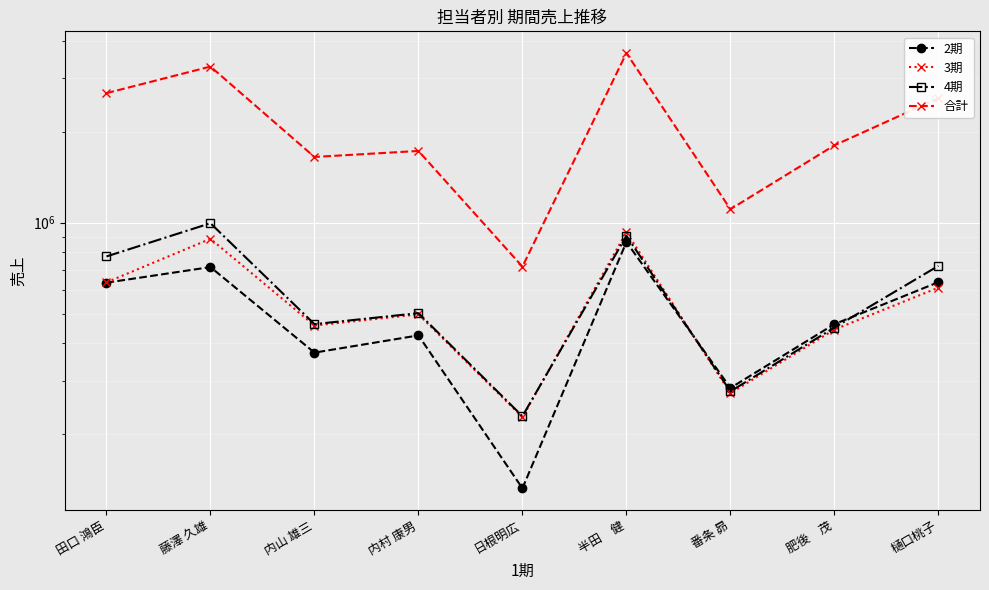

After their last crossing, which series has the higher values: 4期 or 3期?

4期